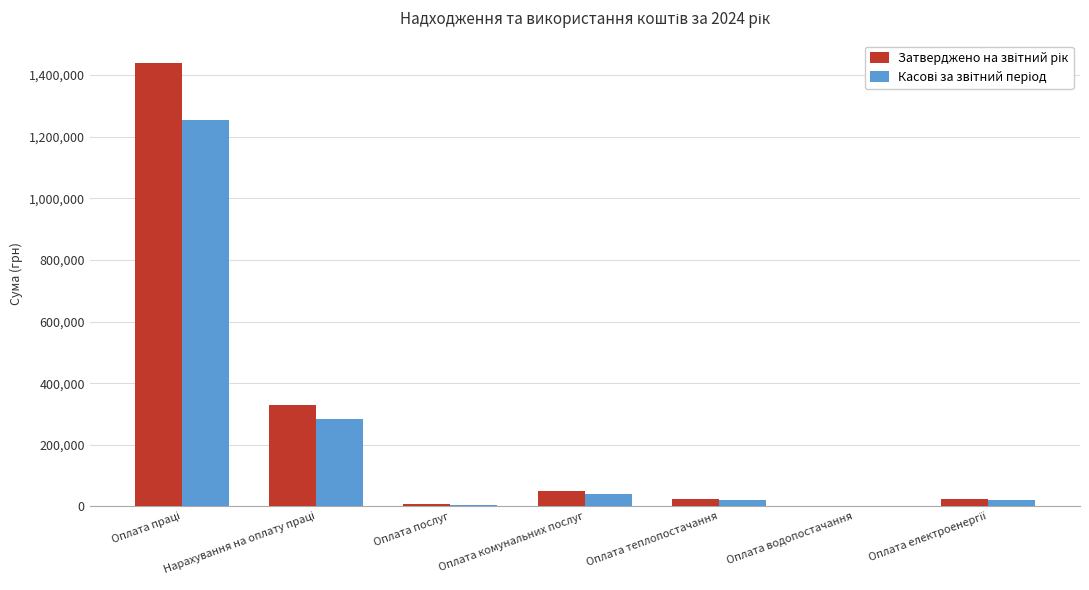

What is the greatest value displayed?

1440000.0